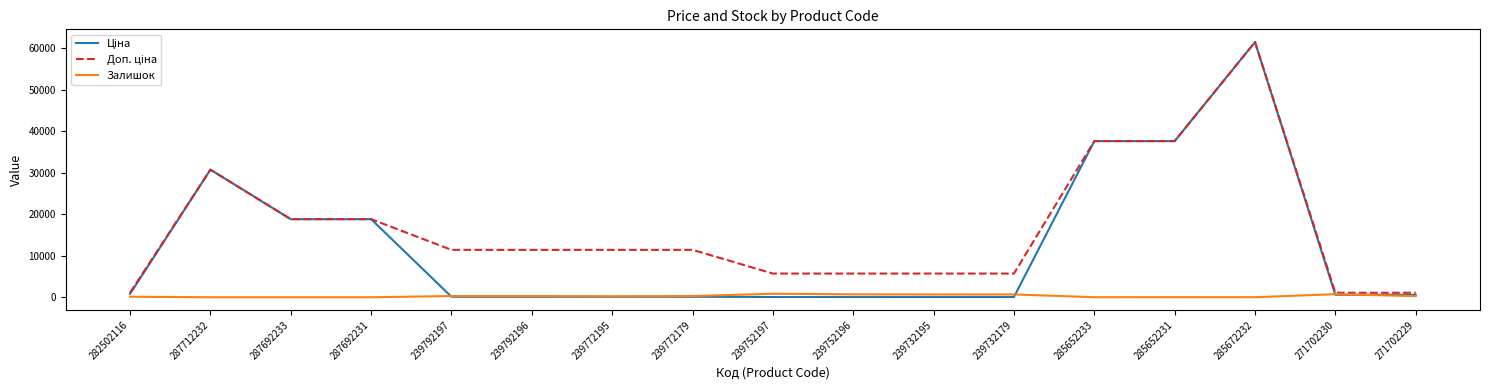

How many lines are shown in the chart?

3